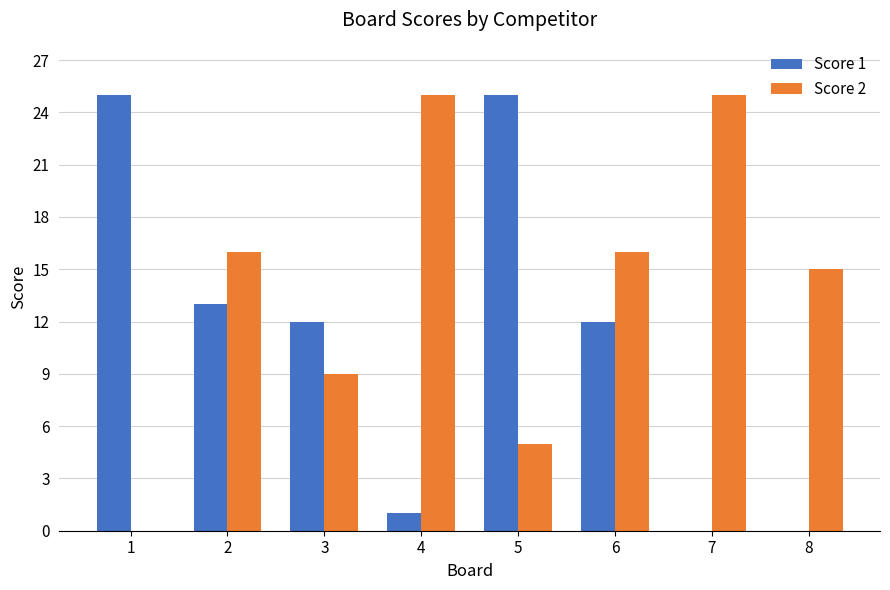

Reading right to left, transcribe all the data shown in this chart.

Score 1: 0	0	12	25	1	12	13	25
Score 2: 15	25	16	5	25	9	16	0